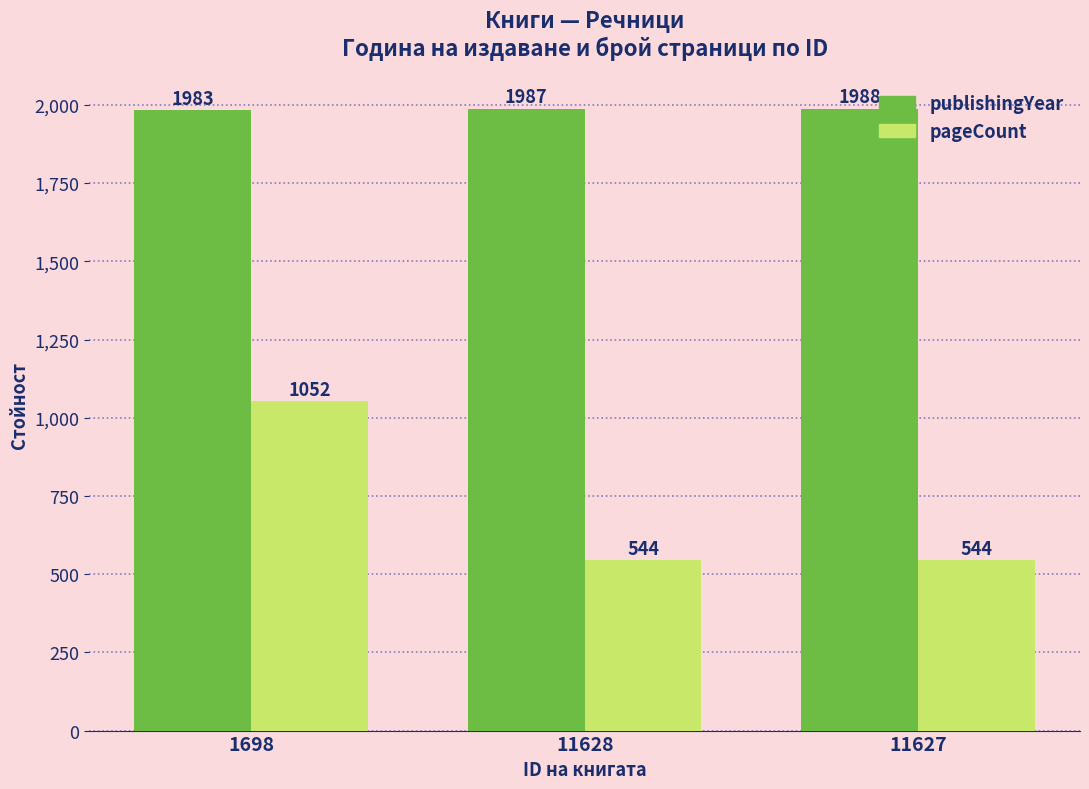

Reading left to right, list all the values displayed in this chart.

publishingYear: 1698=1983	11628=1987	11627=1988
pageCount: 1698=1052	11628=544	11627=544